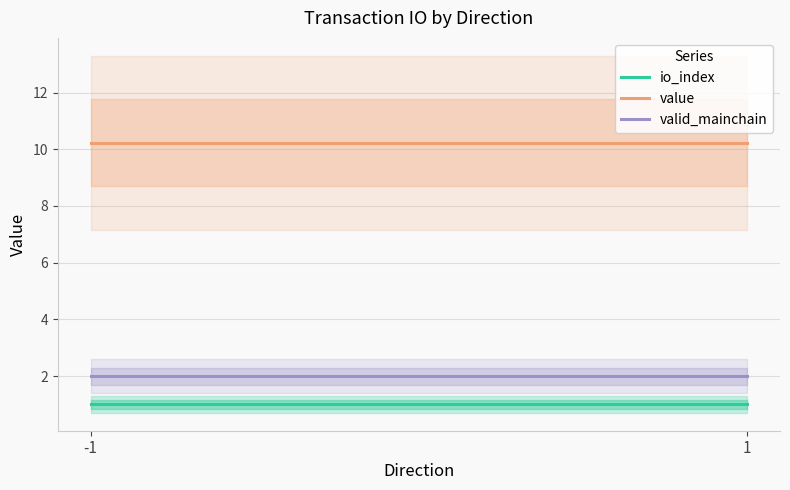

How many distinct data groups are displayed?

3